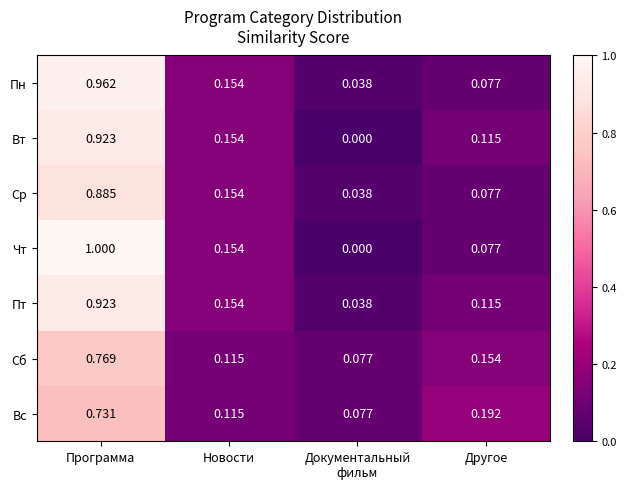

At which category is the sum across all series the highest?

Программа